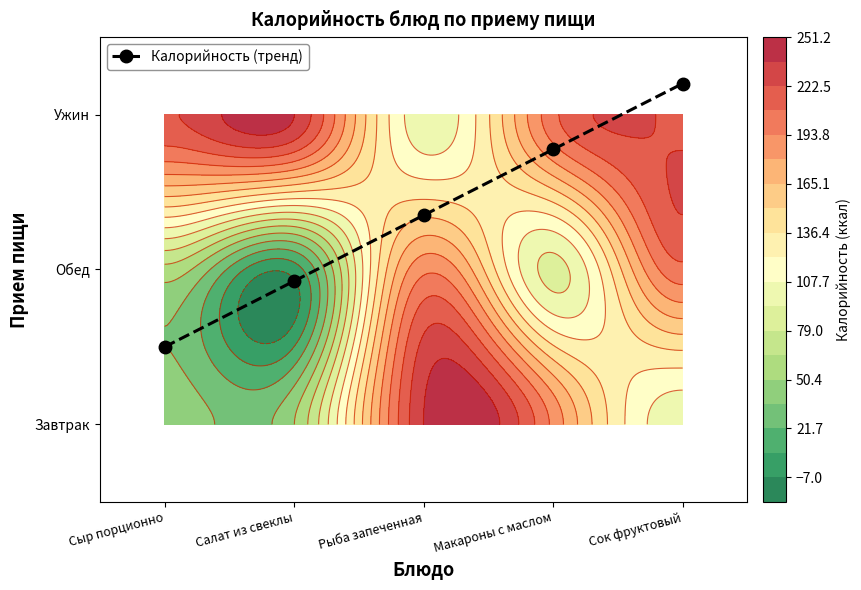

Which category has the lowest value across all series?

Сыр порционно